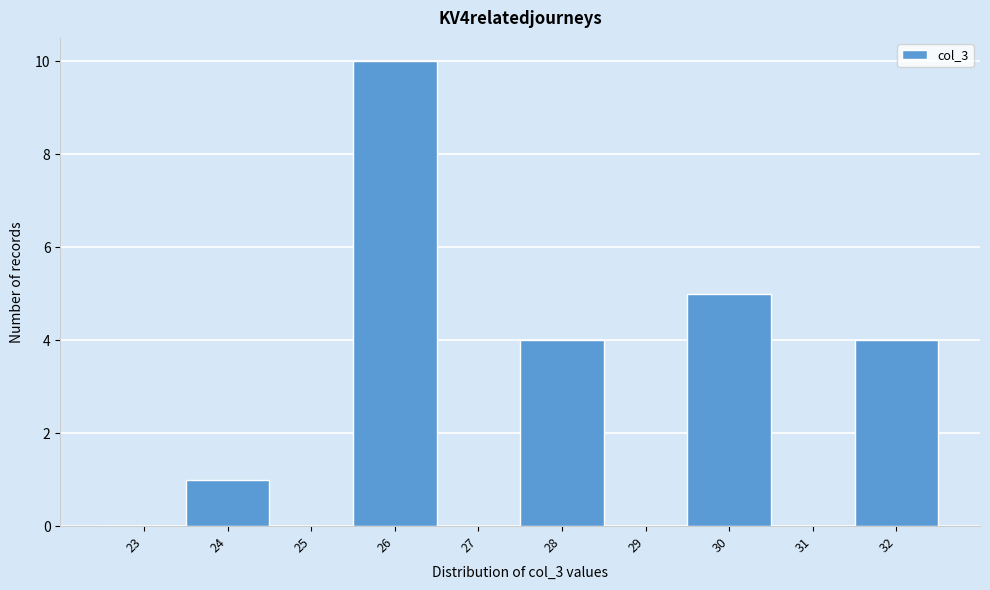

Reading left to right, what are all the values shown in this chart?

23=0	24=1	25=0	26=10	27=0	28=4	29=0	30=5	31=0	32=4